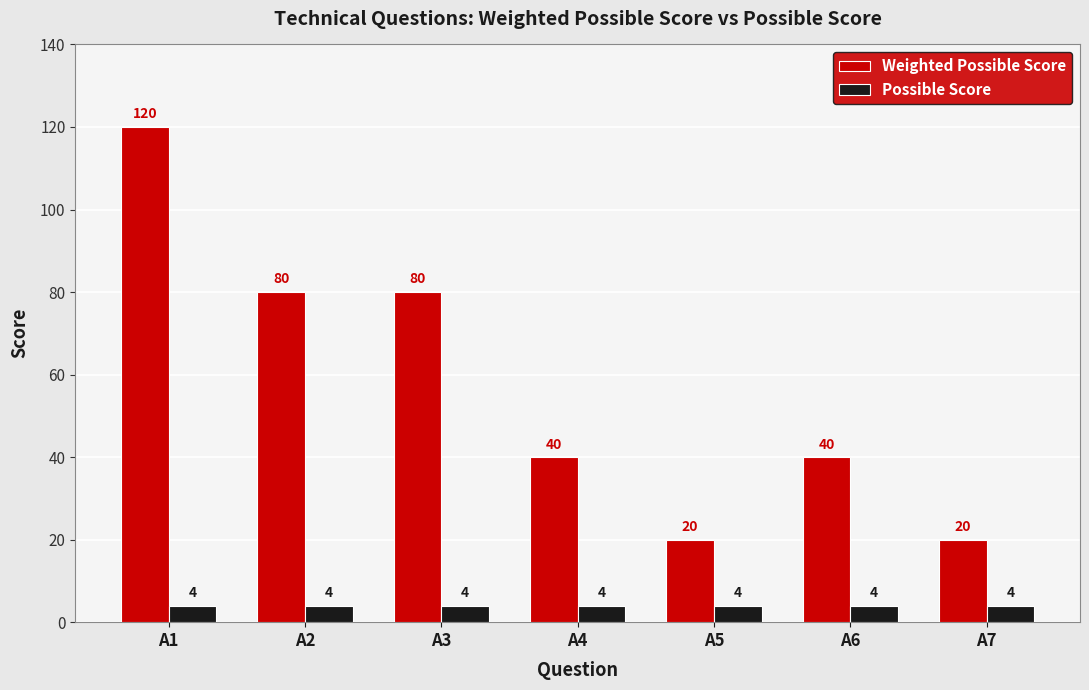

List the series in order of their peak value, highest first.

Weighted Possible Score, Possible Score